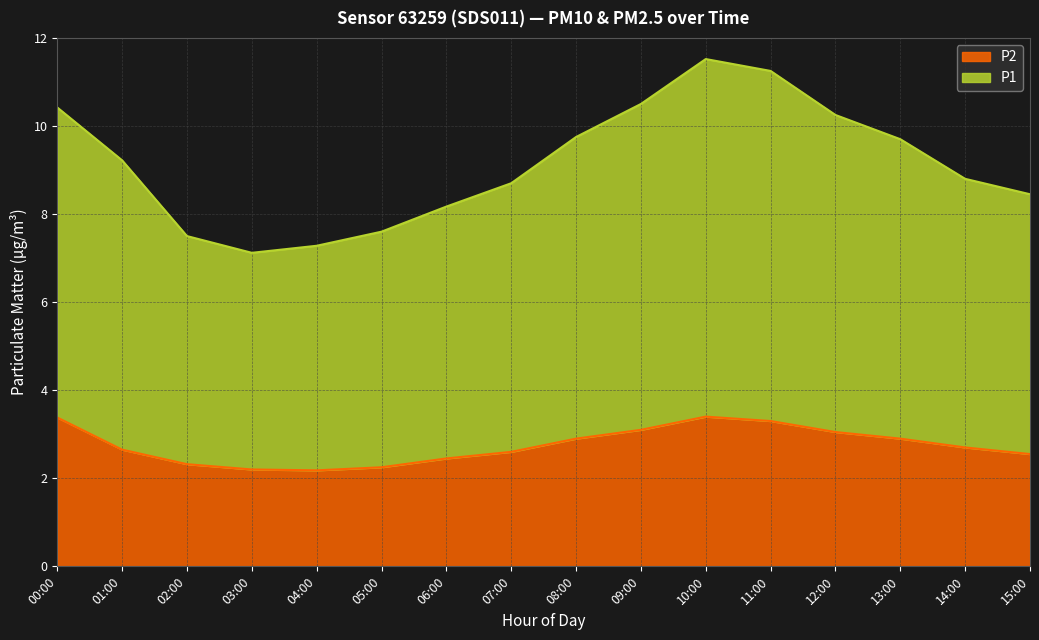

Rank the categories by value from highest to lowest.

10:00, 00:00, 11:00, 09:00, 12:00, 08:00, 13:00, 14:00, 01:00, 07:00, 15:00, 06:00, 02:00, 05:00, 03:00, 04:00